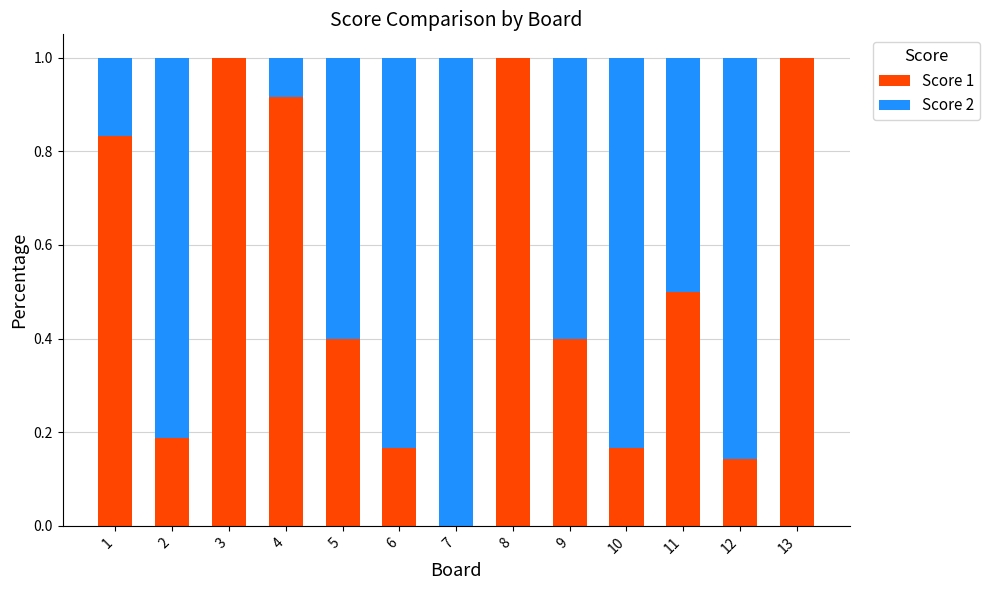

True or false: Score 1 has a value of 1.0 at 13.

True